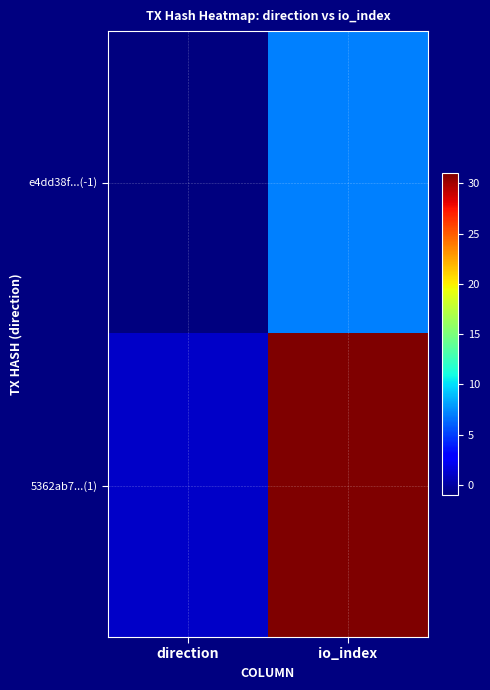

Count the number of data series in this chart.

2